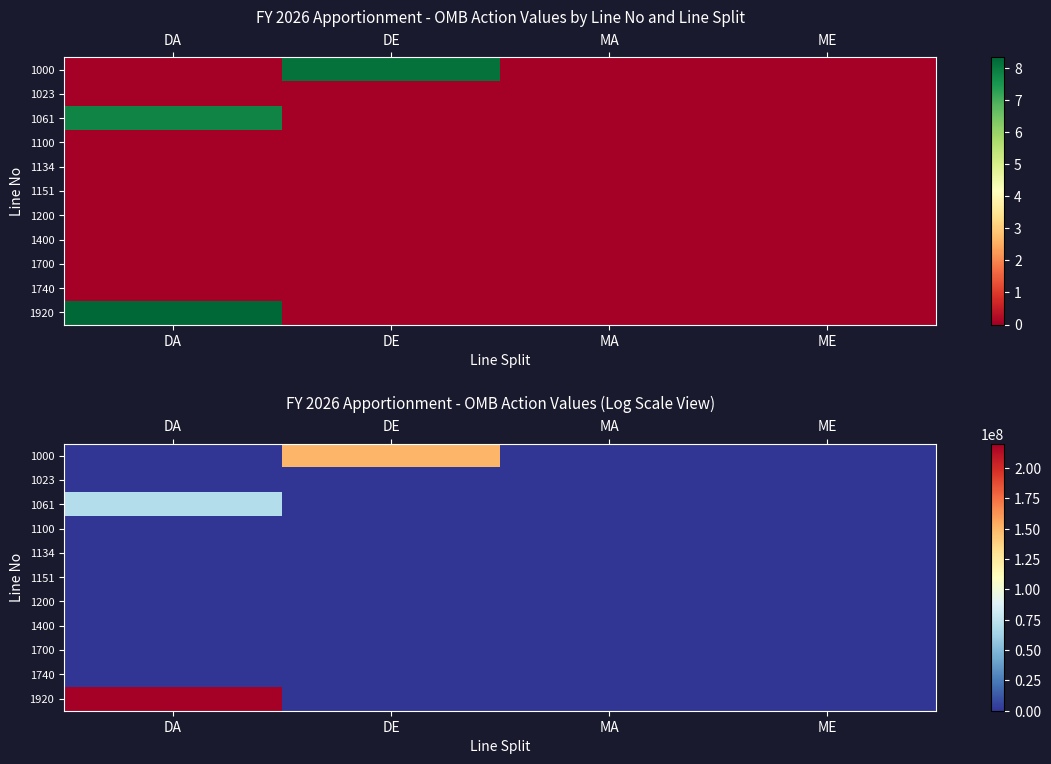

At how many categories does at least one series exceed 109471072?

2